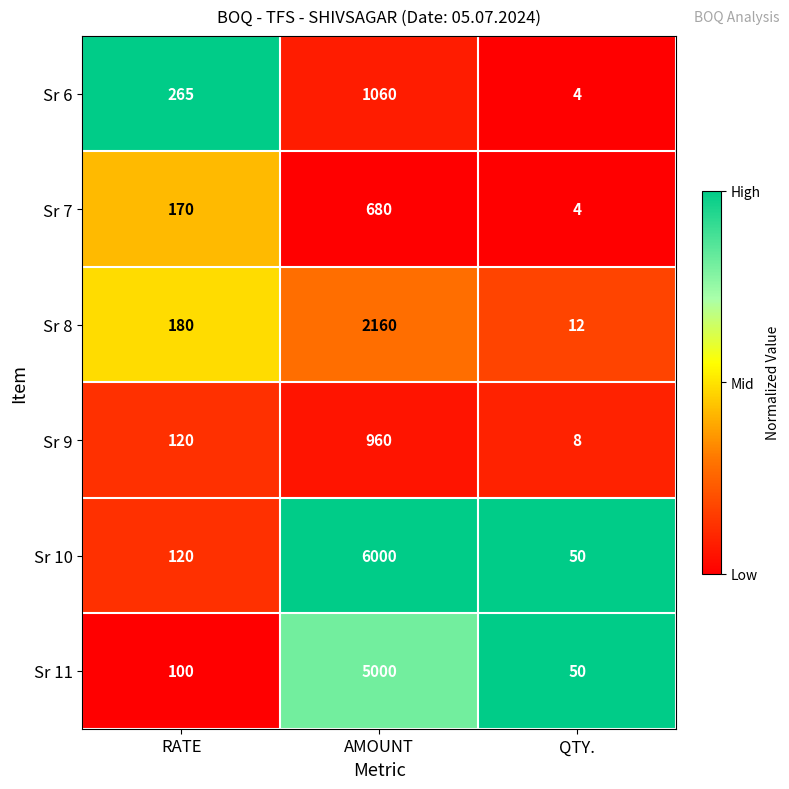

What is the spread (max minus min) of values at AMOUNT?

5320